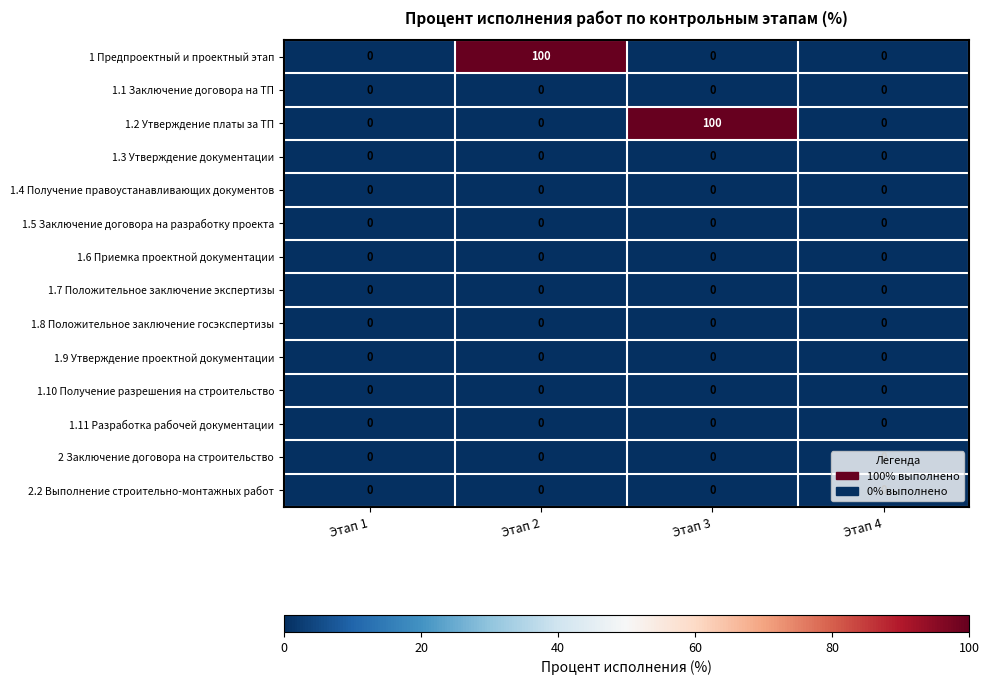

Between Этап 1 and Этап 2, which series saw the biggest shift?

1 Предпроектный и проектный этап